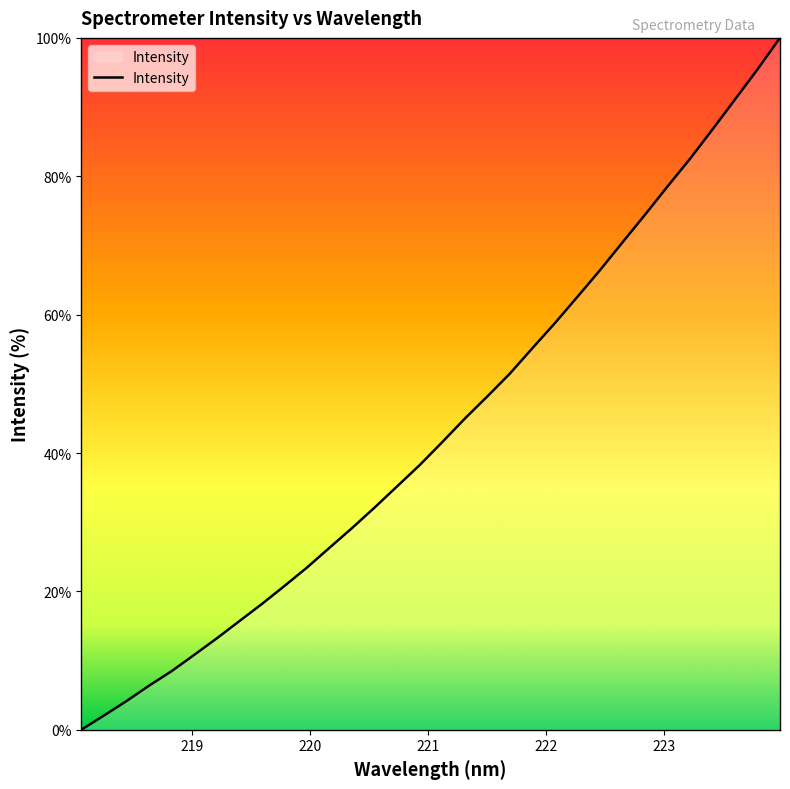

What is the difference between the maximum and minimum values?

100.0